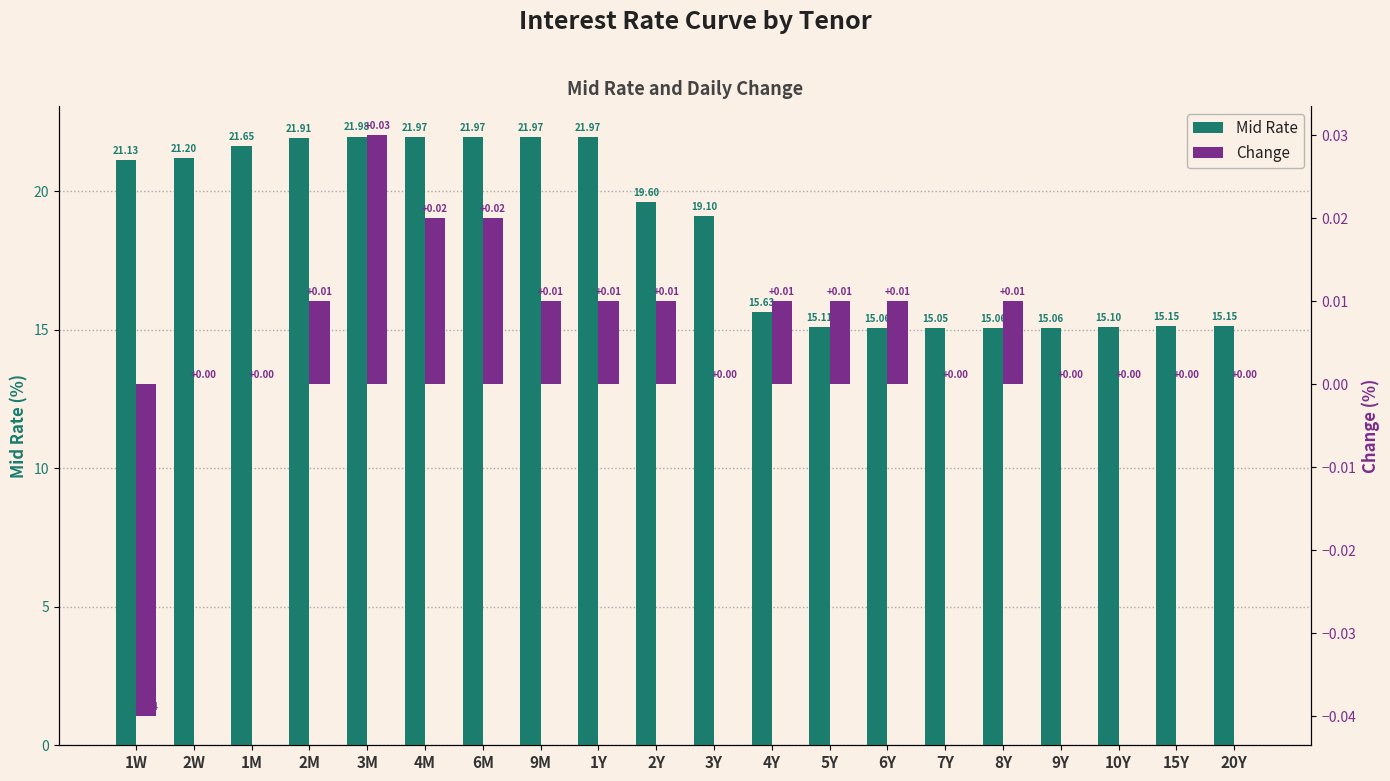

At 7Y, list the series in order from largest to smallest.

Mid Rate, Change